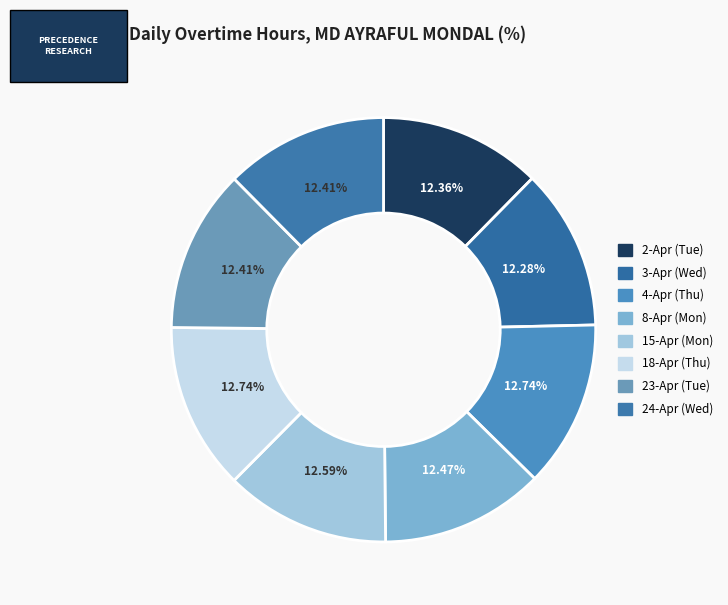

Do 3-Apr (Wed) and 15-Apr (Mon) together represent more than half of the pie?

No